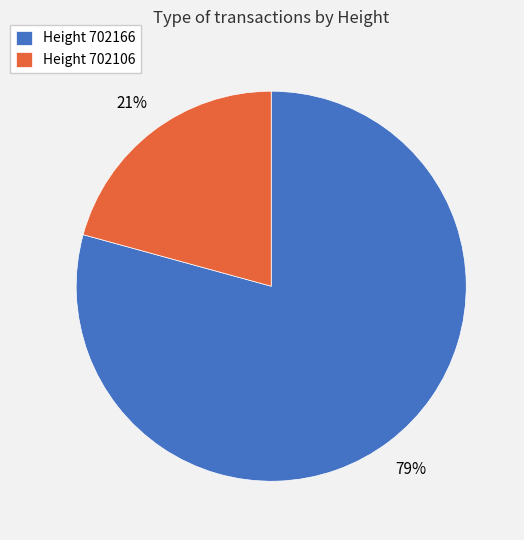

Which slice is the smallest?

Height 702106